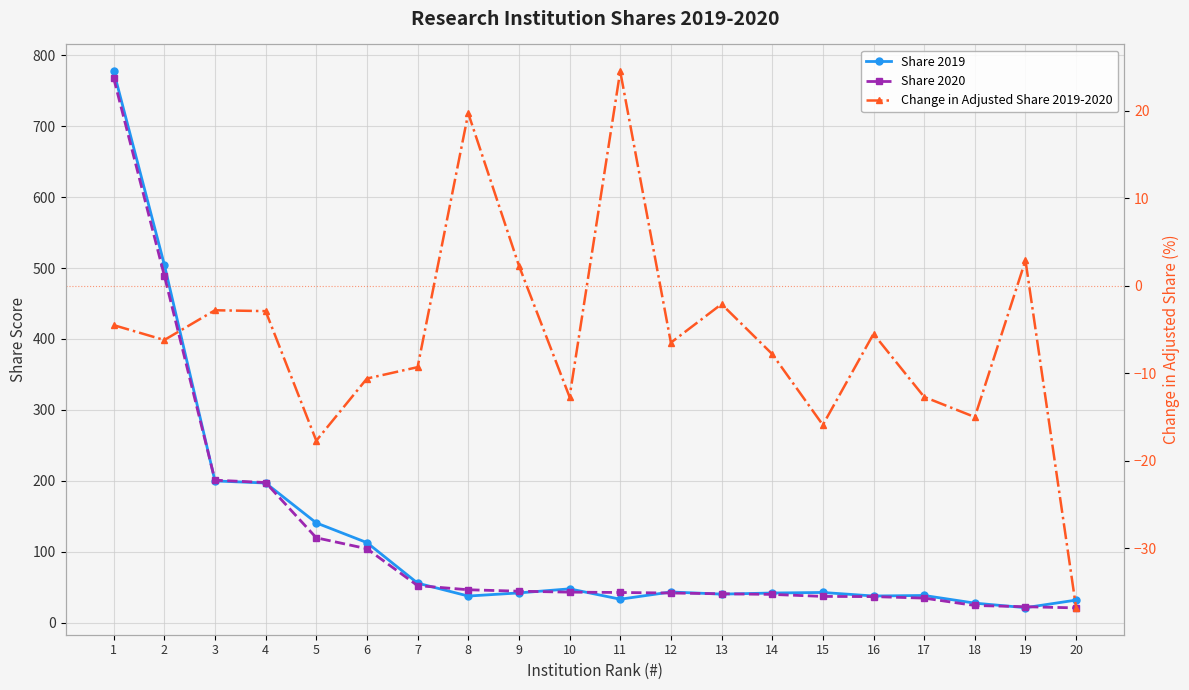

List the series in order of their peak value, lowest first.

Change in Adjusted Share 2019-2020, Share 2020, Share 2019